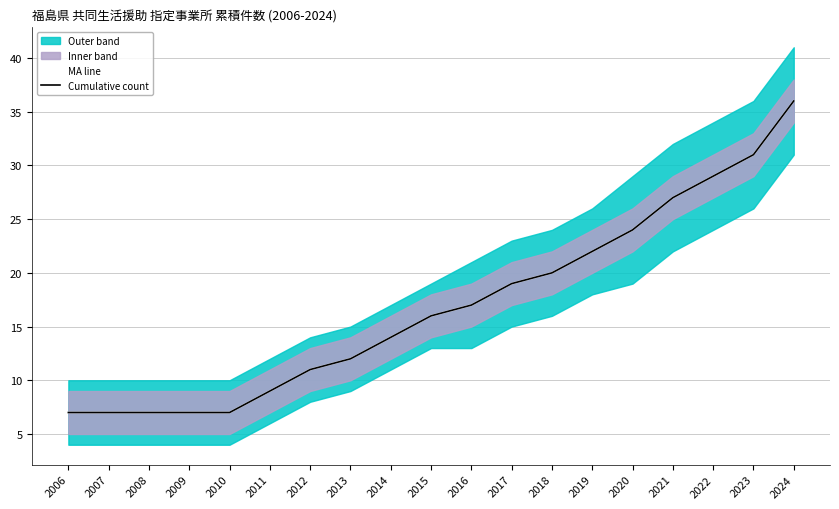

Does the chart display data point markers on the line(s)?

No